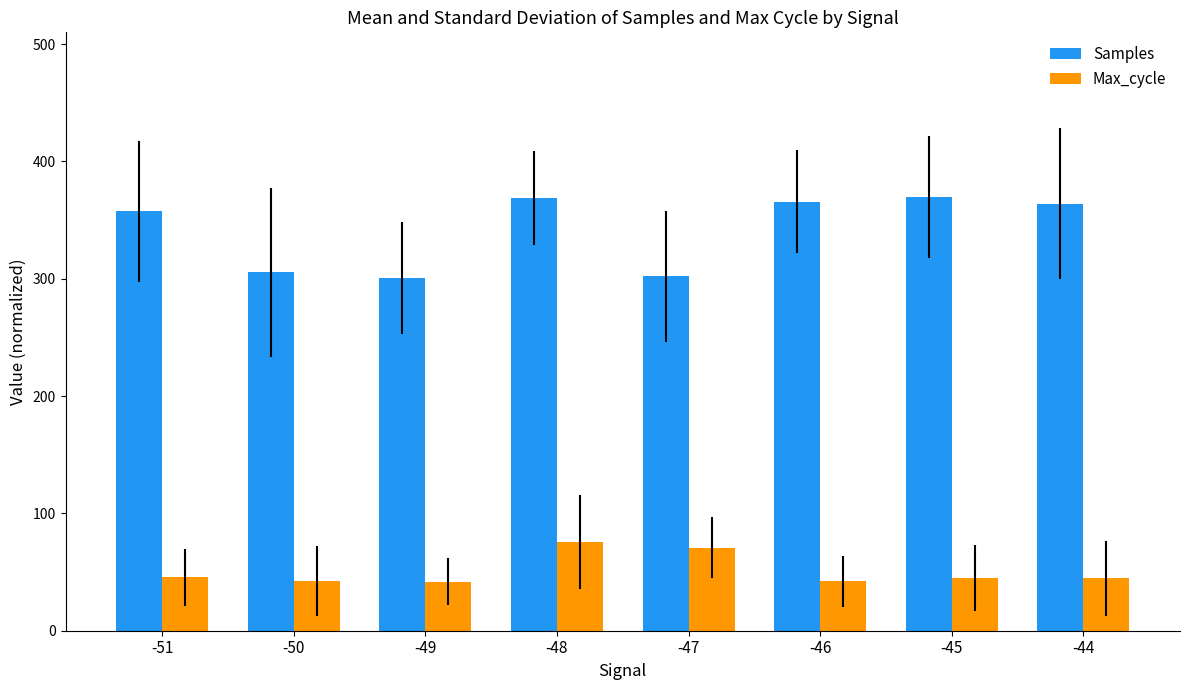

At which category is the sum across all series the highest?

-48